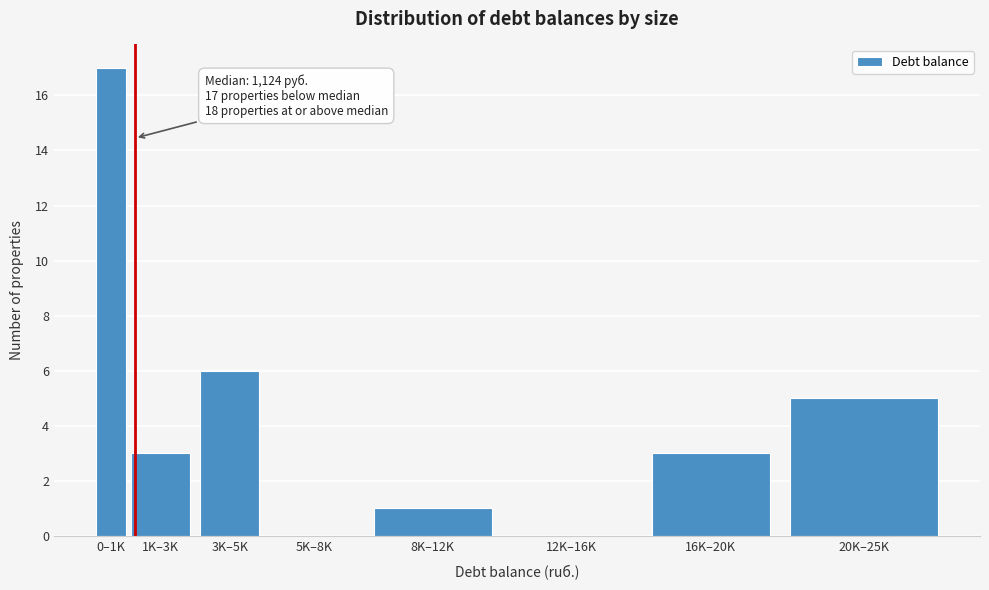

Reading left to right, what are all the values shown in this chart?

0–1K=17	1K–3K=3	3K–5K=6	5K–8K=0	8K–12K=1	12K–16K=0	16K–20K=3	20K–25K=5